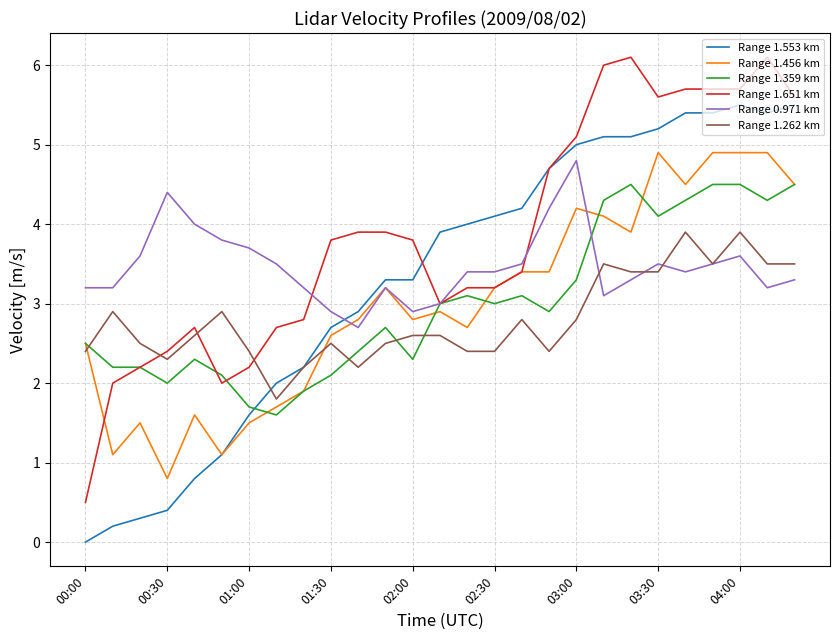

What is the greatest value displayed?

6.1